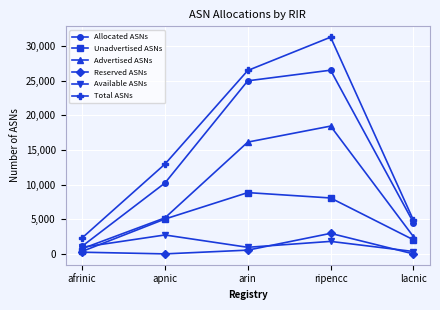

Does the chart display data point markers on the line(s)?

Yes